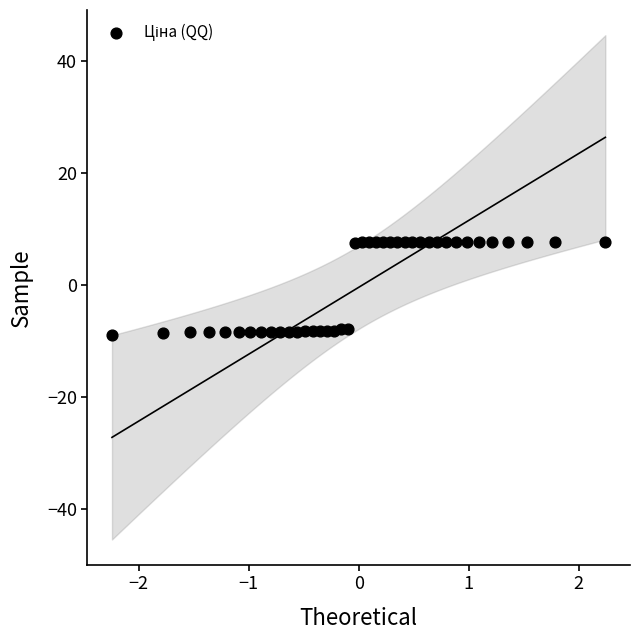

What is the range of X values (max minus min)?

4.5